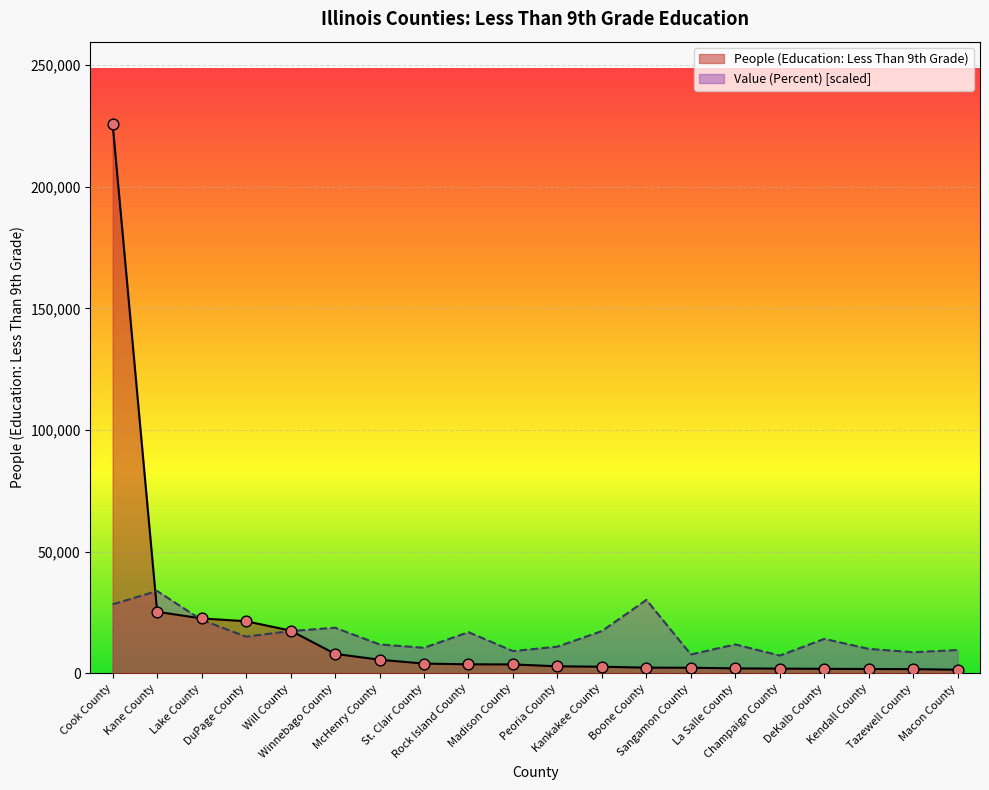

At how many categories does at least one series exceed 95289?

1